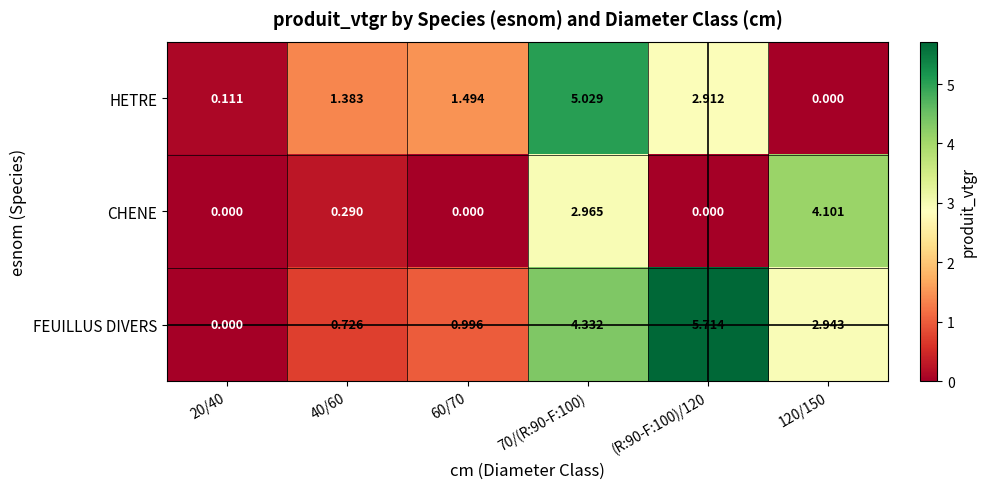

Rank the series by their maximum value, from lowest to highest.

CHENE, HETRE, FEUILLUS DIVERS